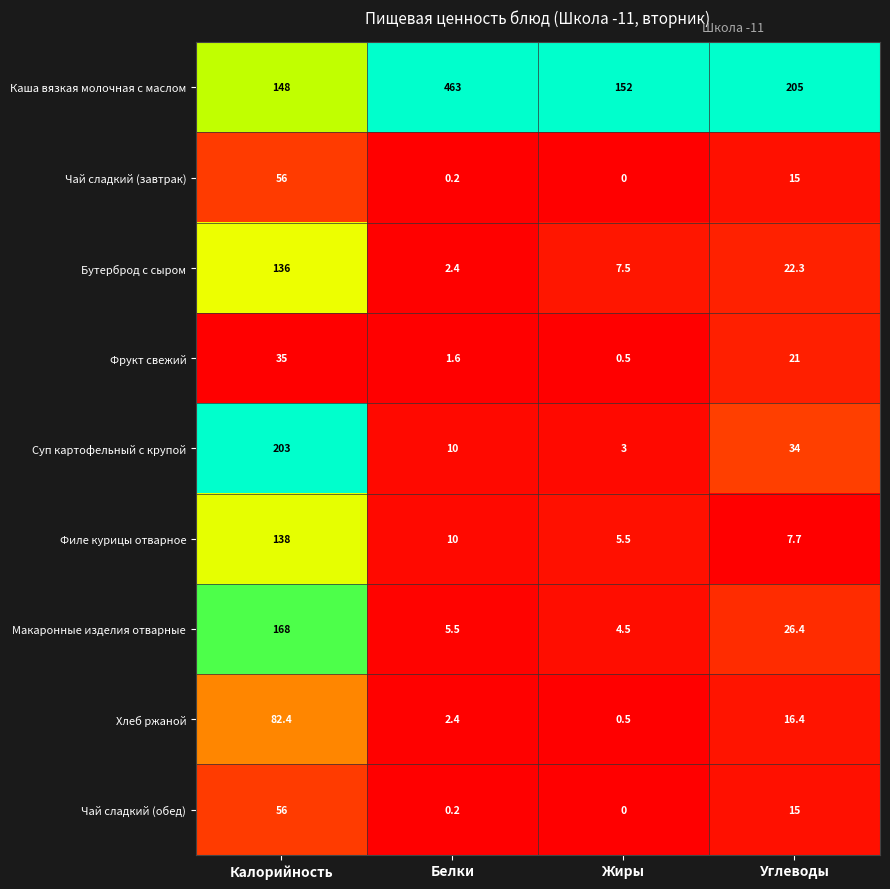

List the labels in order of Хлеб ржаной value, largest first.

Калорийность, Углеводы, Белки, Жиры